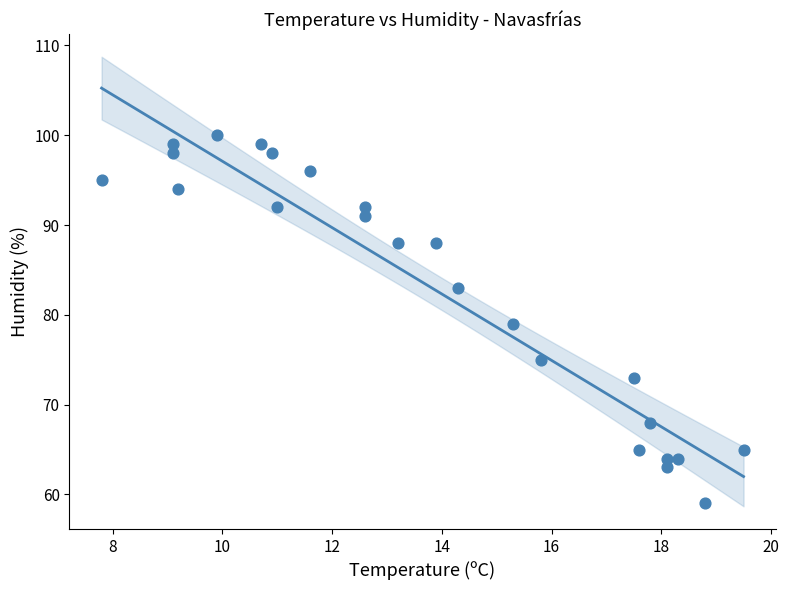

What is the range of Y values (max minus min)?

41